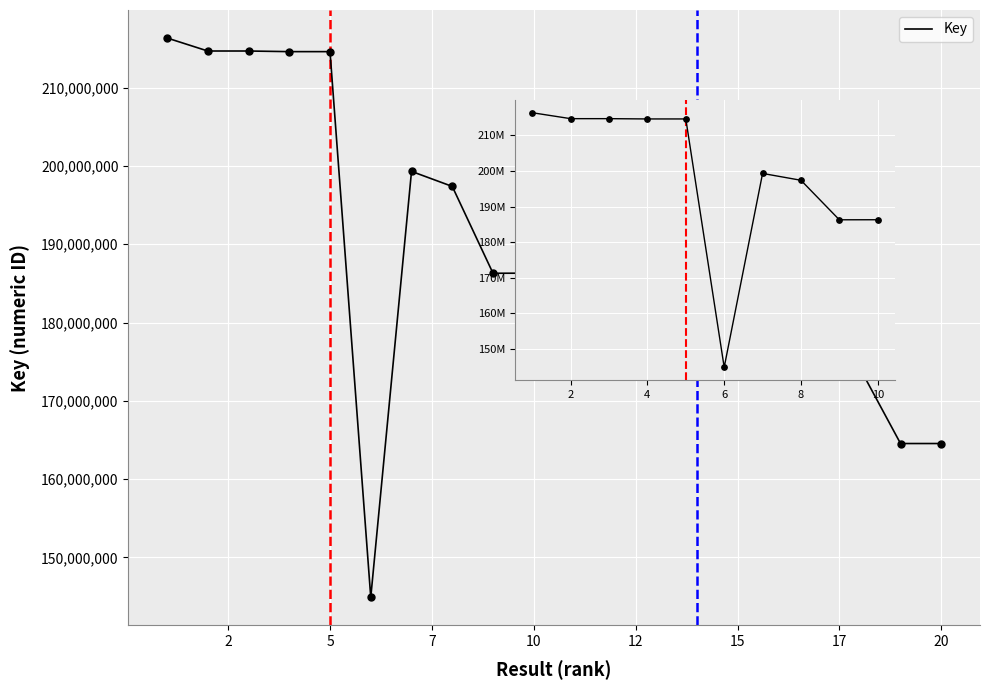

What is the change in value from 2 to 8?

-17301385